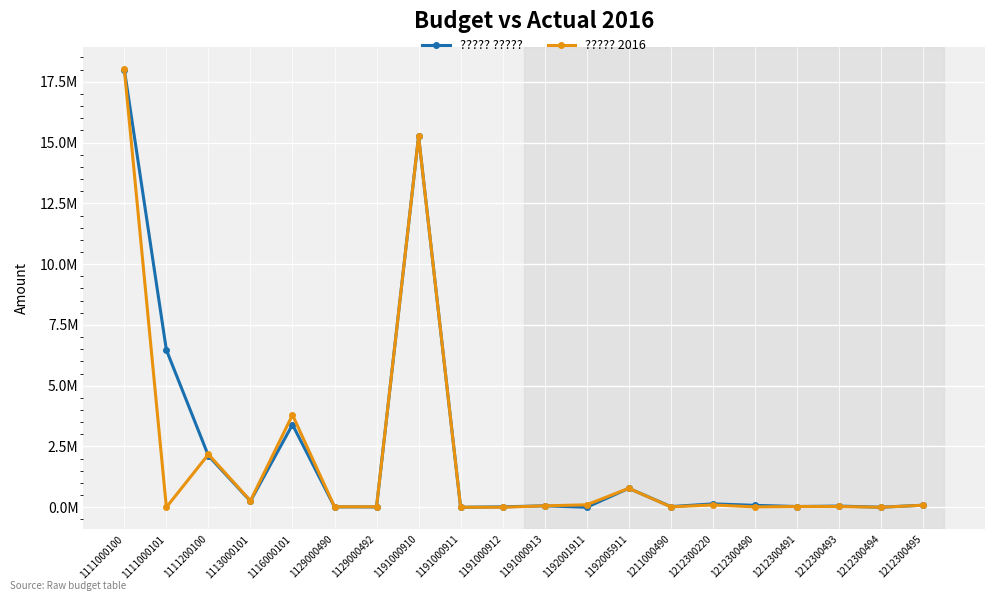

What is the difference between the highest and lowest values at 1113000101?

14091